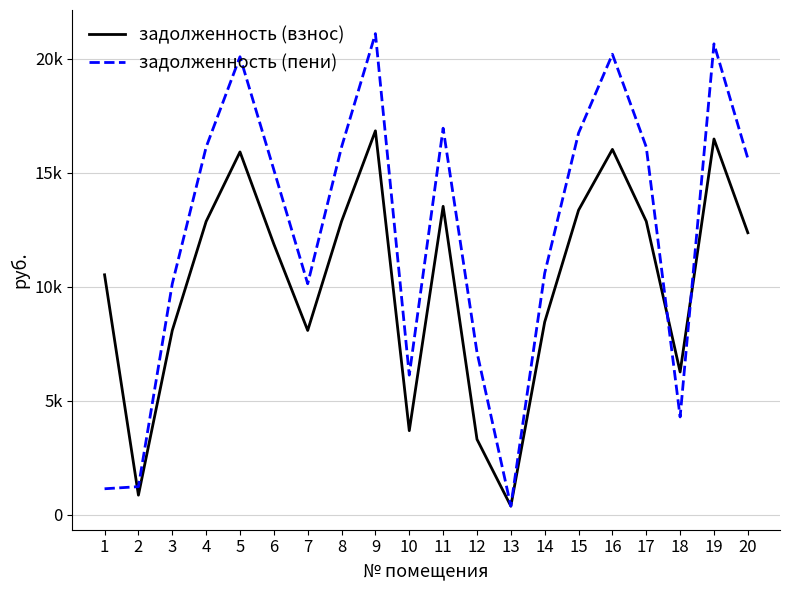

What is the highest value of the задолженность (взнос) series?

16830.6